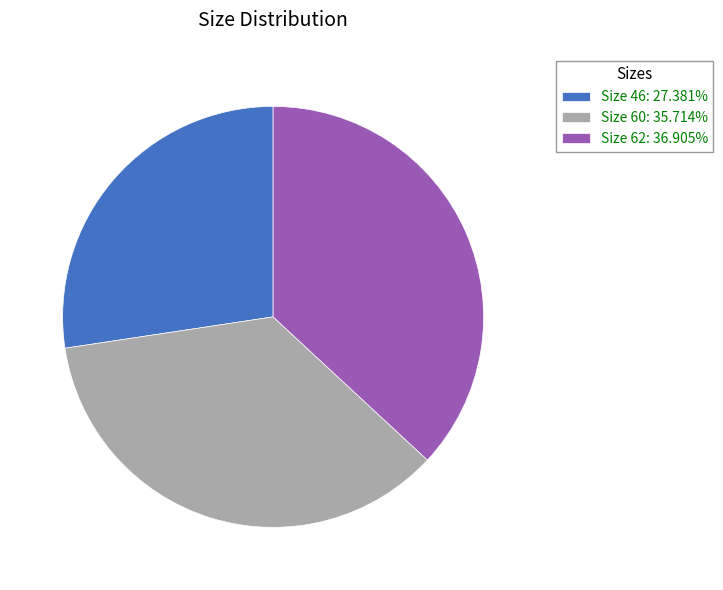

Rank the categories by value from lowest to highest.

Size 46, Size 60, Size 62